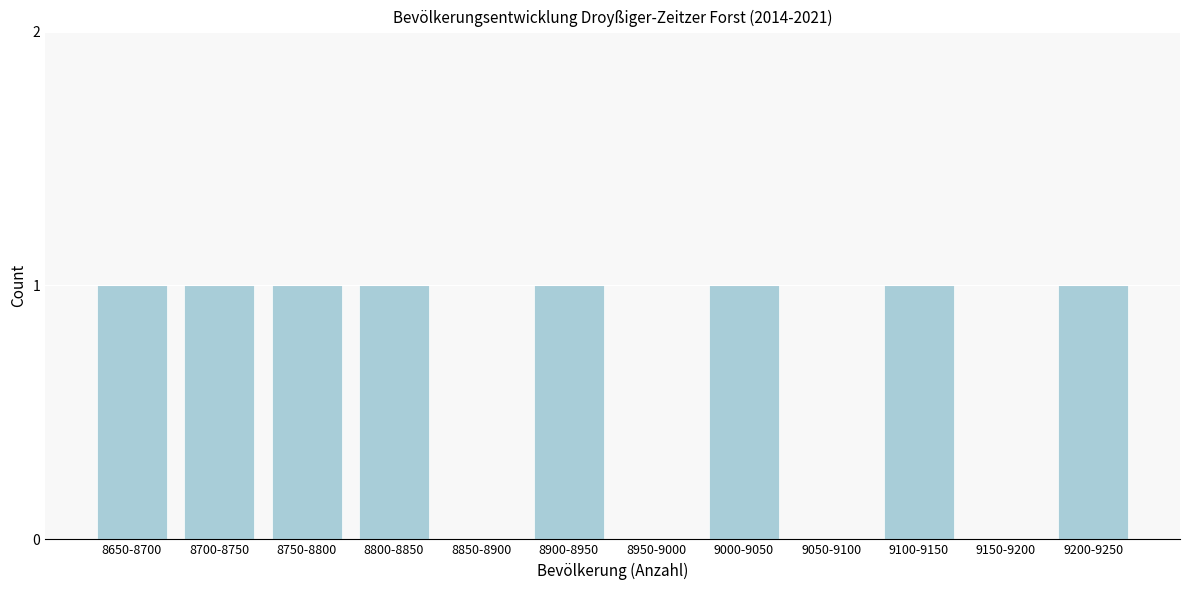

Reading right to left, what are all the values shown in this chart?

9200-9250=1	9150-9200=0	9100-9150=1	9050-9100=0	9000-9050=1	8950-9000=0	8900-8950=1	8850-8900=0	8800-8850=1	8750-8800=1	8700-8750=1	8650-8700=1